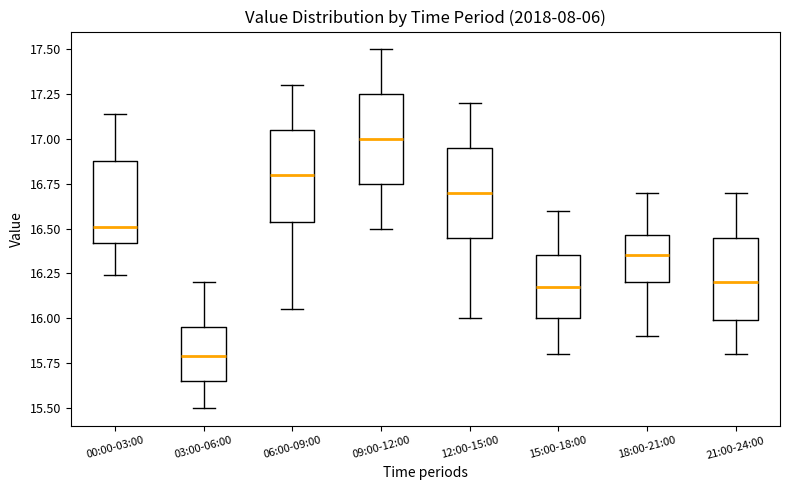

Reading left to right, transcribe this box plot: for each box, give where its median line is, the range the box spans, and where its two whiskers end, as read against the y-axis. The values are not printed on the chart, so give them approximately, as read against the axis.

00:00-03:00: median 16.50, box 16.40 to 16.90, whiskers 16.25 to 17.15
03:00-06:00: median 15.80, box 15.65 to 15.95, whiskers 15.50 to 16.20
06:00-09:00: median 16.80, box 16.55 to 17.05, whiskers 16.05 to 17.30
09:00-12:00: median 17.00, box 16.75 to 17.25, whiskers 16.50 to 17.50
12:00-15:00: median 16.70, box 16.45 to 16.95, whiskers 16.00 to 17.20
15:00-18:00: median 16.20, box 16.00 to 16.35, whiskers 15.80 to 16.60
18:00-21:00: median 16.35, box 16.20 to 16.45, whiskers 15.90 to 16.70
21:00-24:00: median 16.20, box 16.00 to 16.45, whiskers 15.80 to 16.70